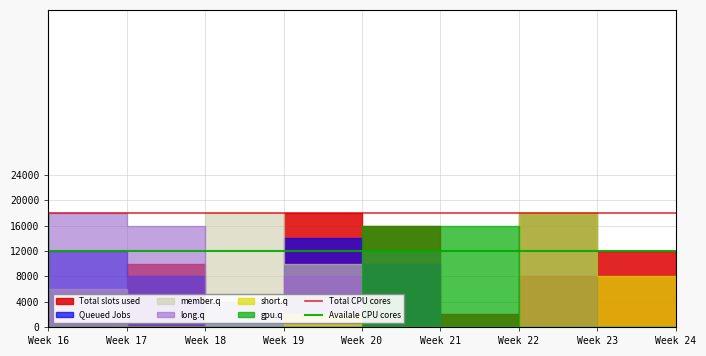

The Availale CPU cores series shows 7789 at Week 16. True or false?

False